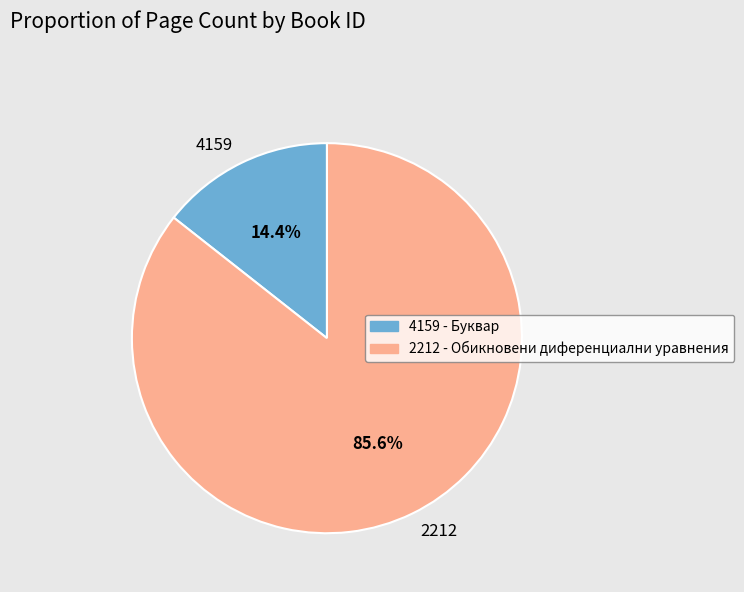

Between 2212 and 4159, which is larger?

2212